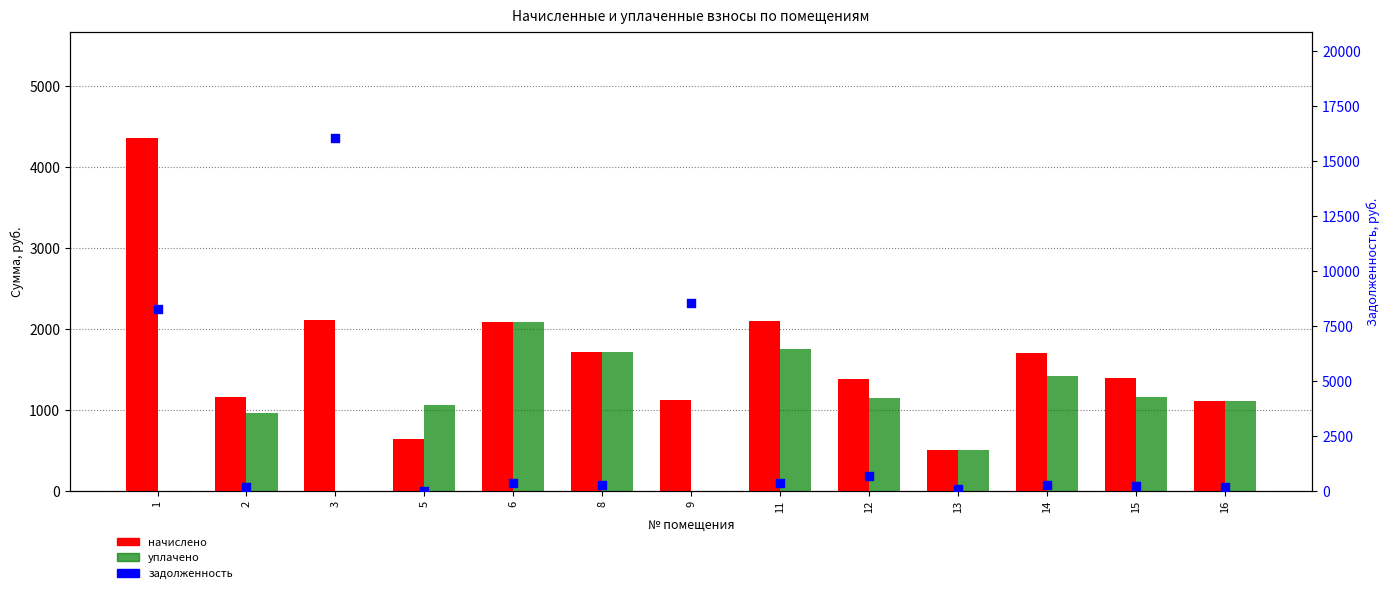

Which series has the widest spread of Y values?

задолженность